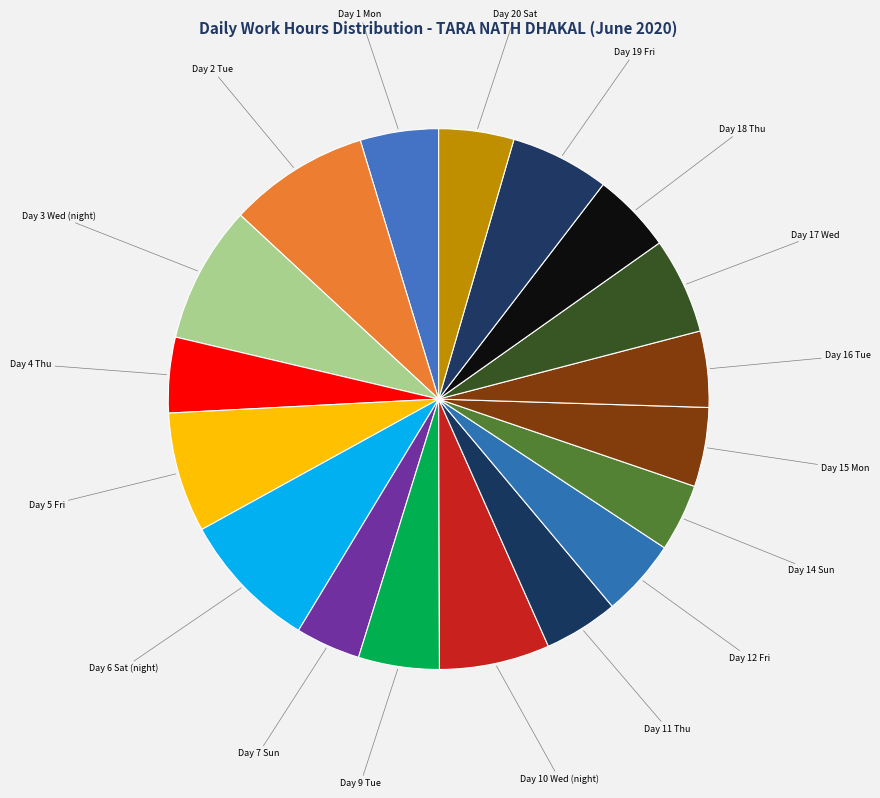

How many slices are in this pie chart?

18